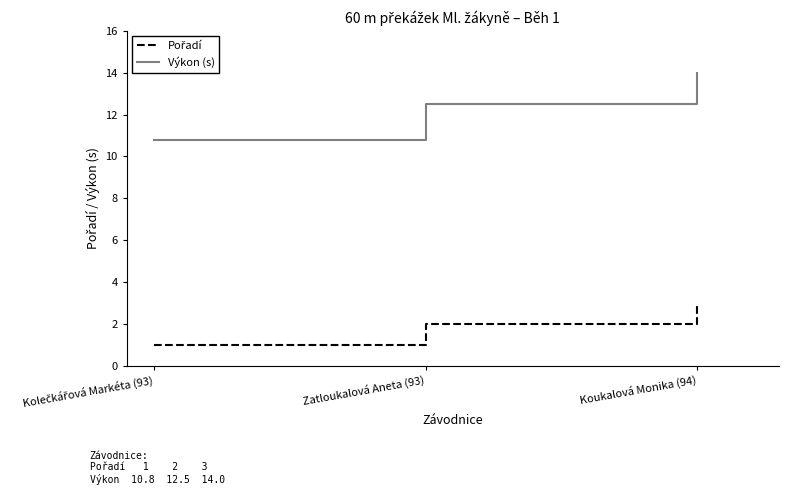

Which category has the highest value across all series?

Koukalová Monika (94)